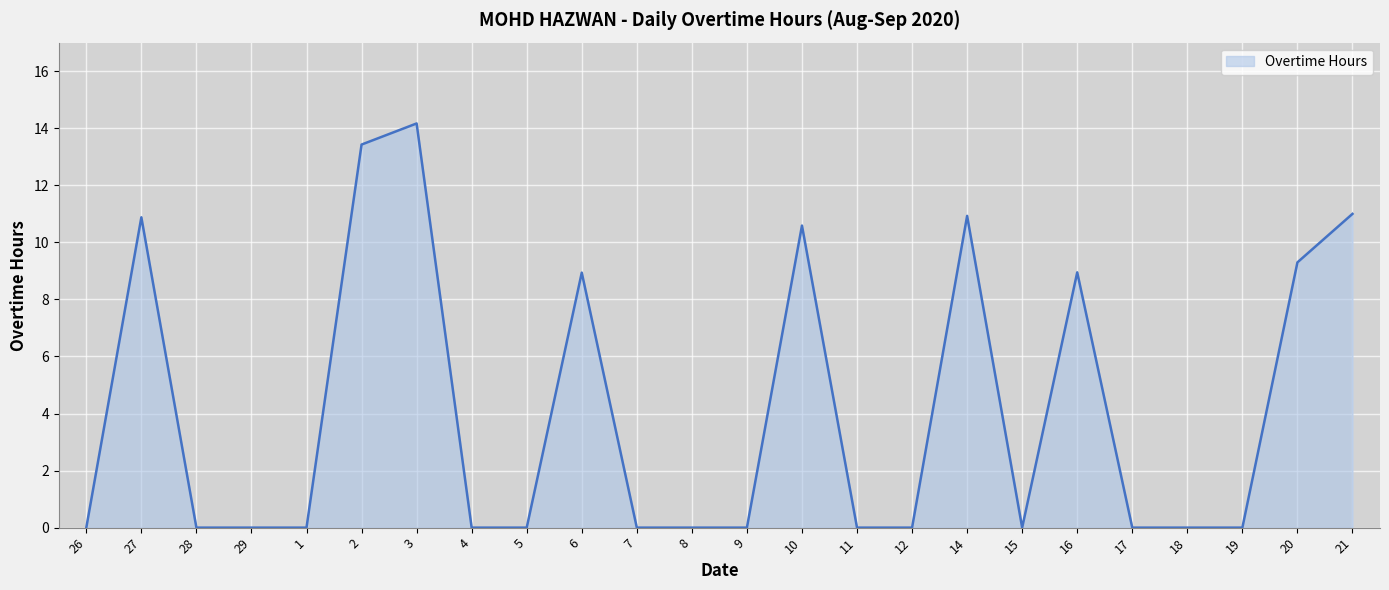

Where is the data nearest to the value 7?

6